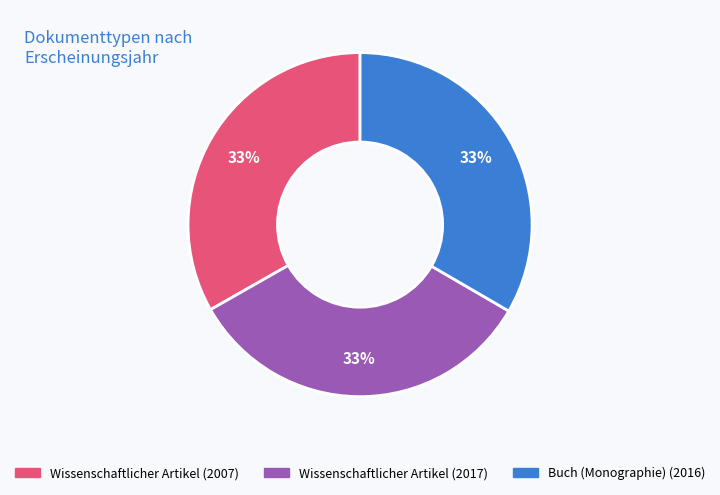

To the nearest percent, what portion does Buch (Monographie) (2016) represent?

33%